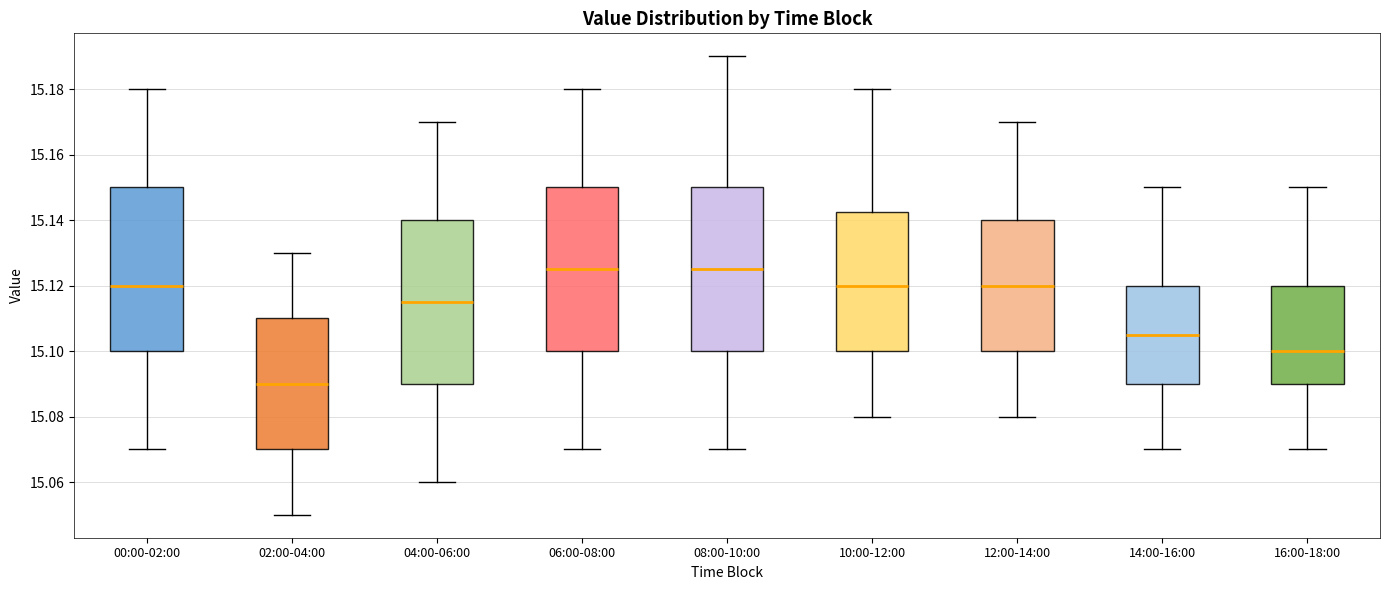

Where does the upper whisker of the box for 00:00-02:00 end on the y-axis? The values are not printed on the chart, so give them approximately, as read against the axis.

15.180